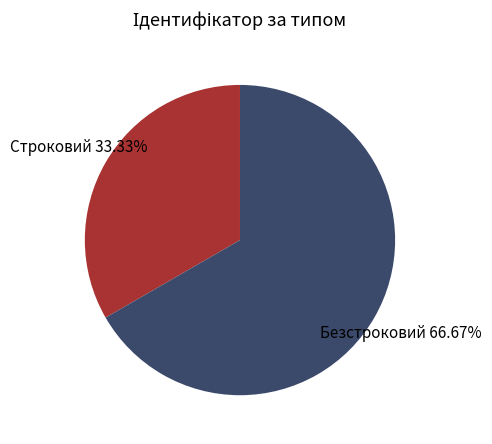

What percentage is the Безстроковий slice, to the nearest percent?

67%